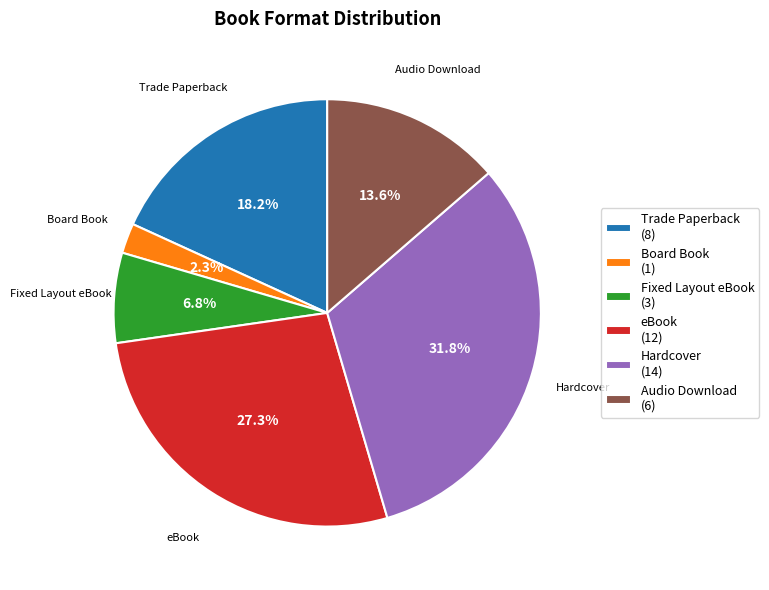

Does Audio Download represent more than half of the total?

No